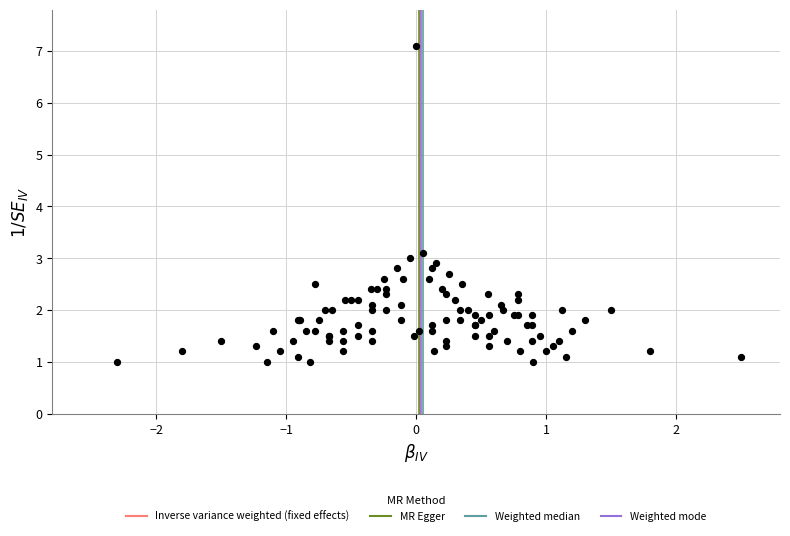

What Y value in the scatter plot is closest to 4?

3.1